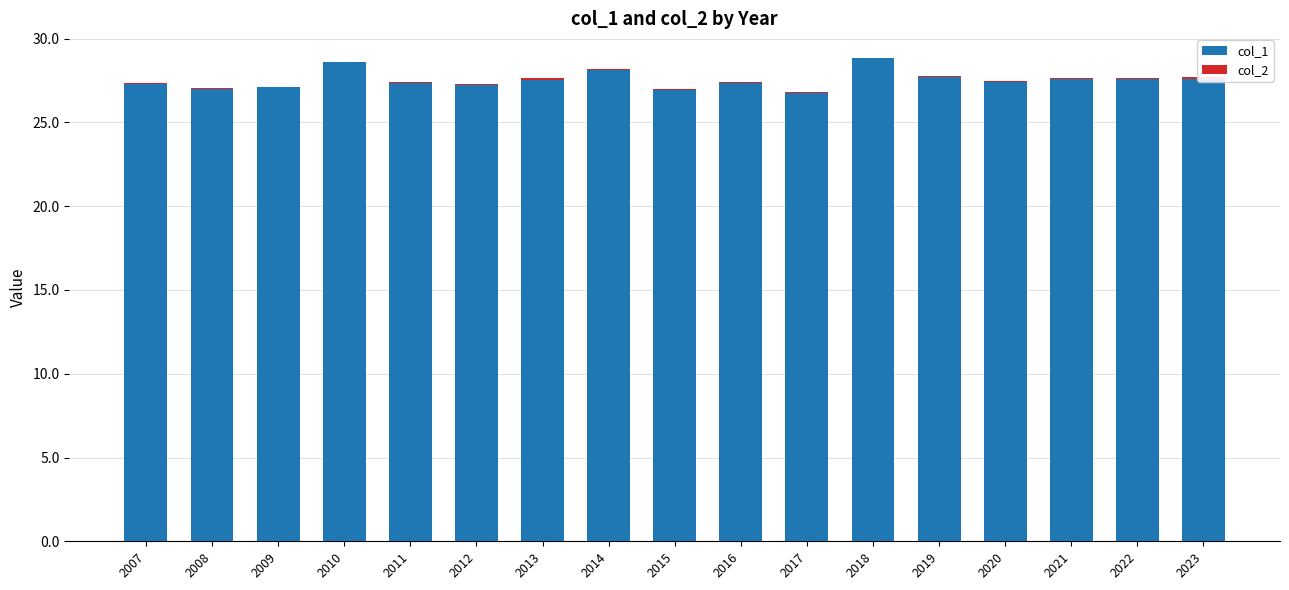

How many values in the col_1 series exceed 27?

14